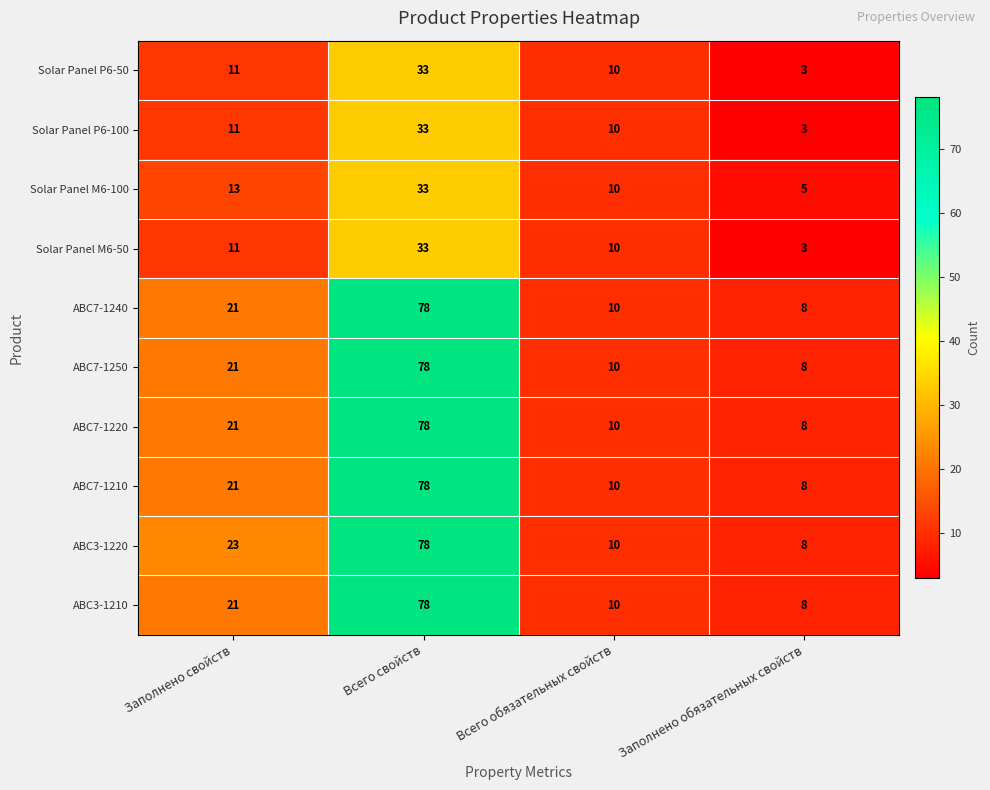

What is the average value of the Solar Panel P6-100 series?

14